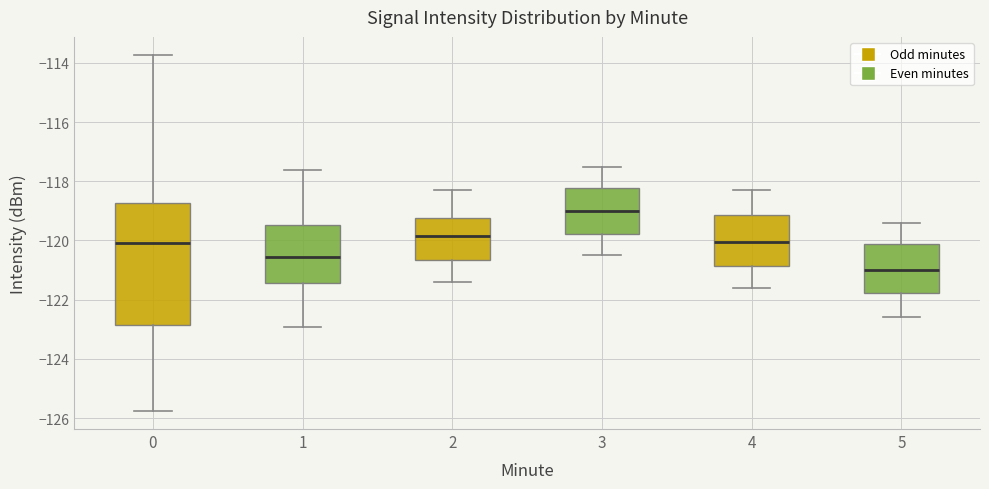

Which box is the tallest, from its lower edge to its upper edge?

0